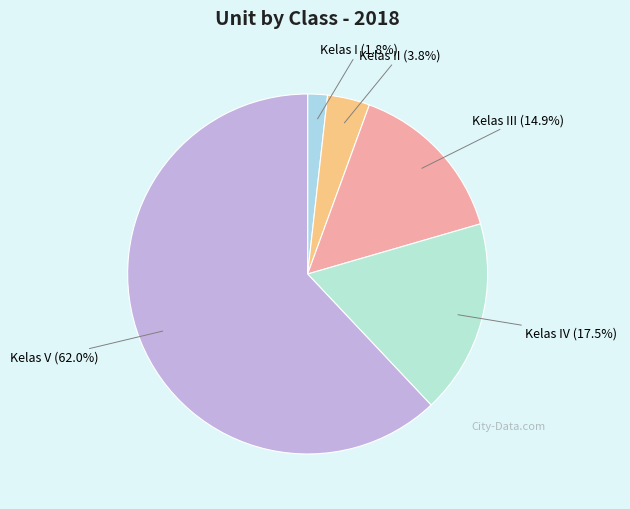

Rank the categories by value from lowest to highest.

Kelas I (1.8%), Kelas II (3.8%), Kelas III (14.9%), Kelas IV (17.5%), Kelas V (62.0%)